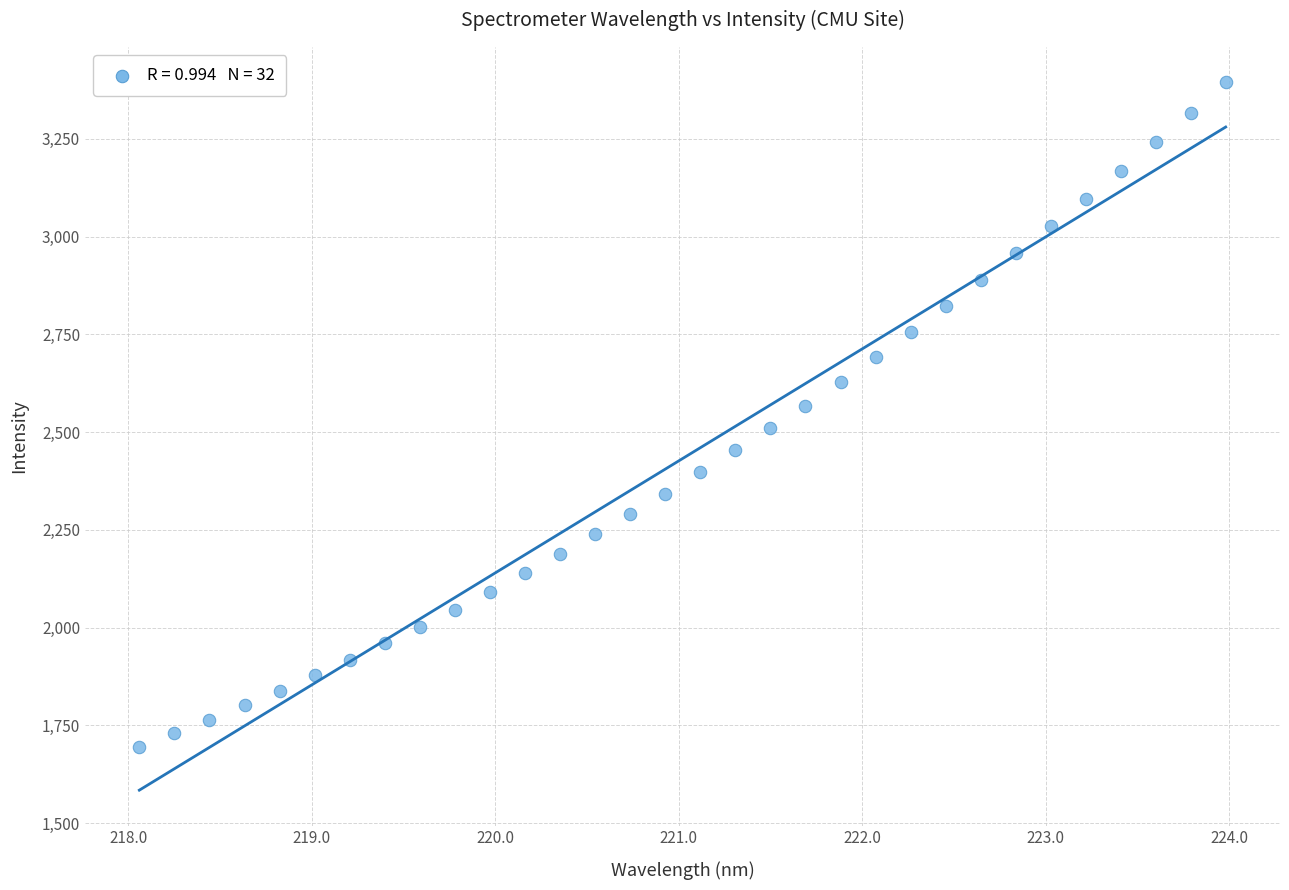

What is the range of Y values (max minus min)?

1698.2